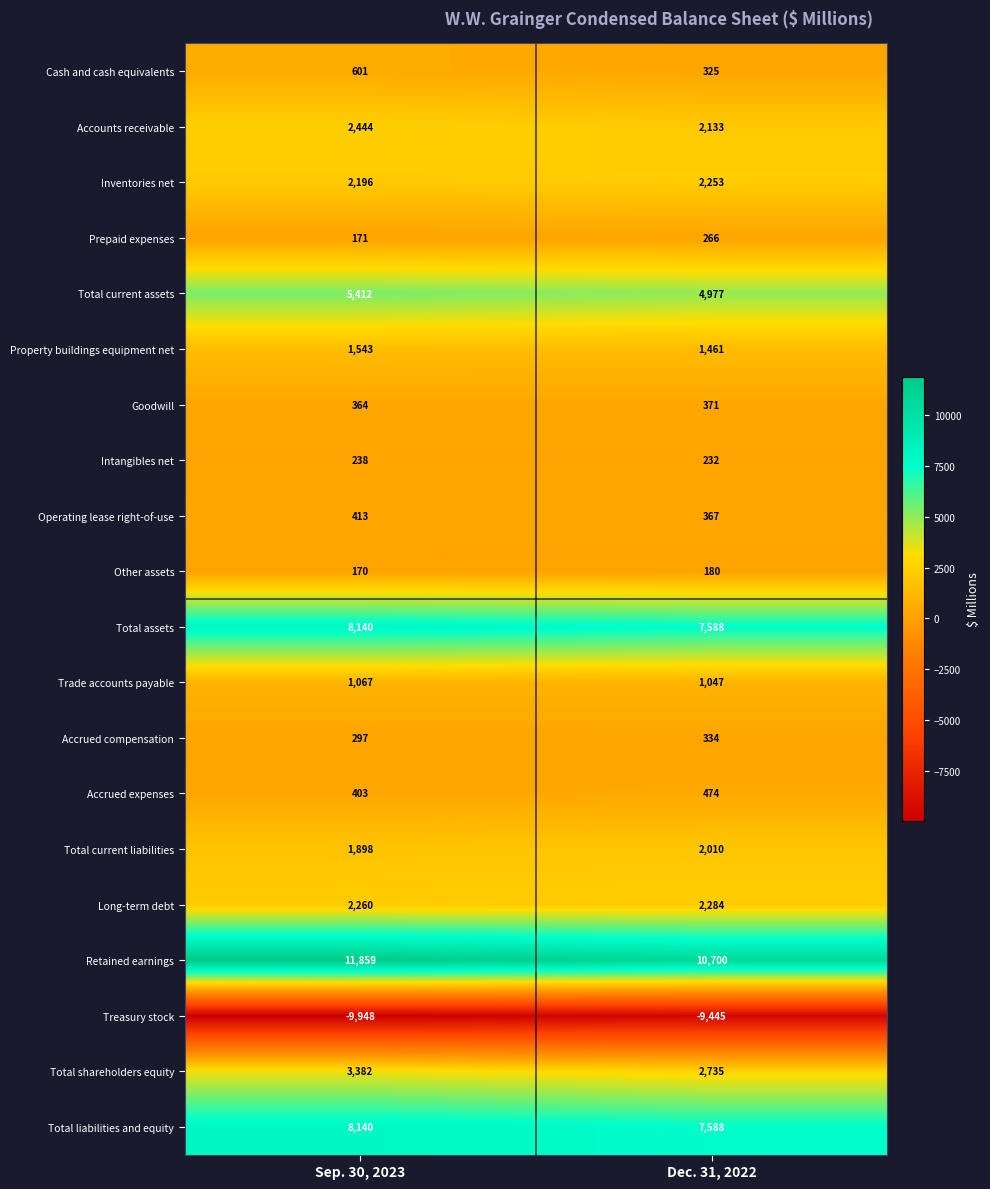

The value of Total current liabilities at Dec. 31, 2022 is 2010. True or false?

True